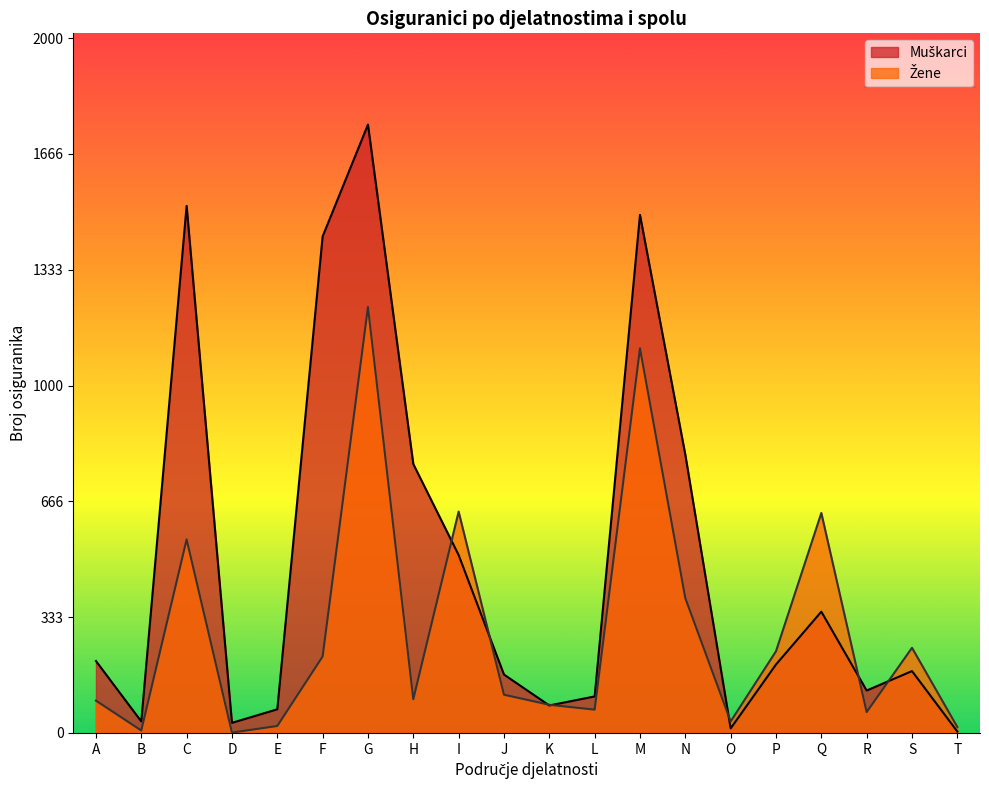

What is the total value across all series at L?

172